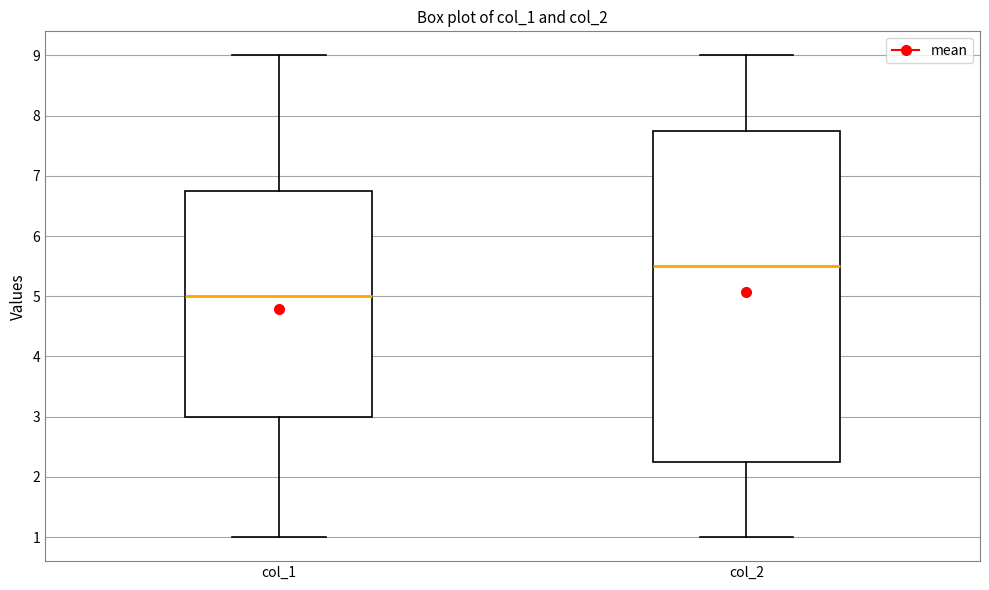

Where does the median line of the box for col_2 sit on the y-axis? The values are not printed on the chart, so give them approximately, as read against the axis.

5.5